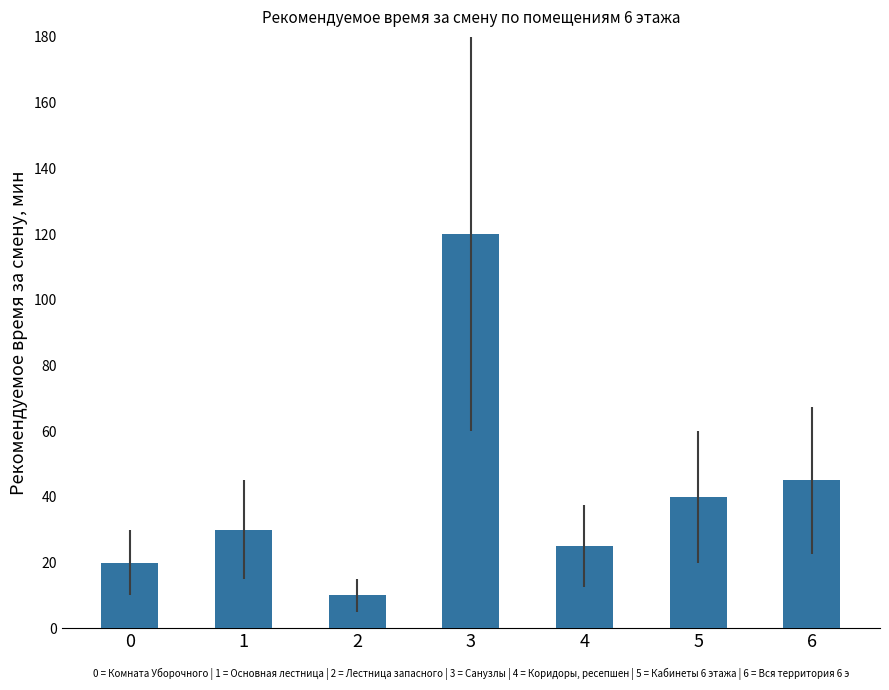

How many categories are shown in the chart?

7